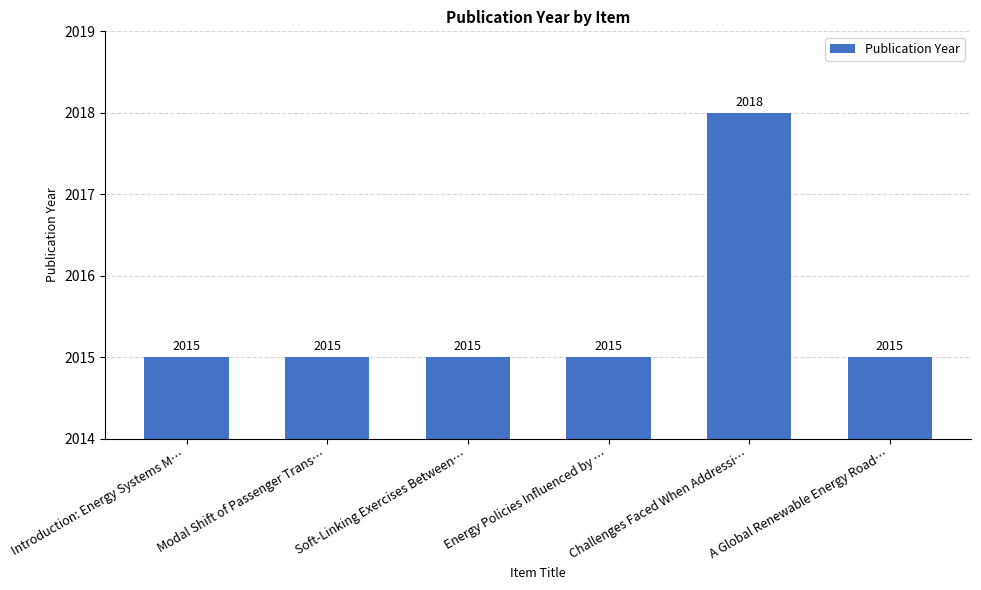

What is the difference between the maximum and minimum values?

3